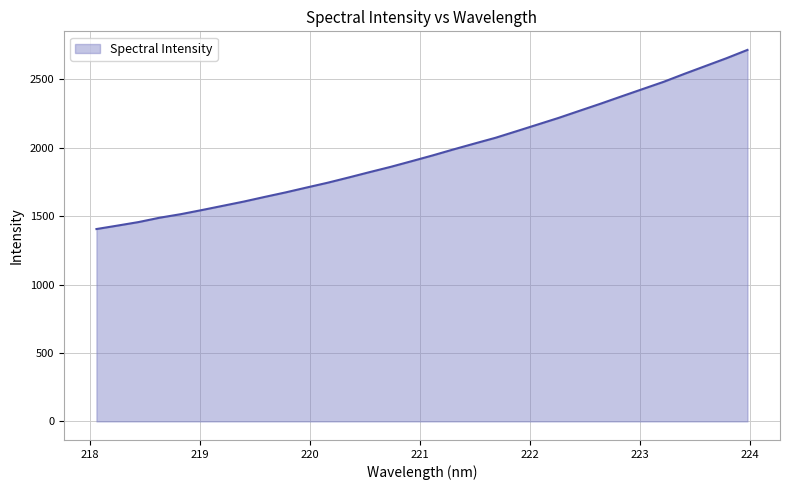

What is the smallest value displayed?

1406.3